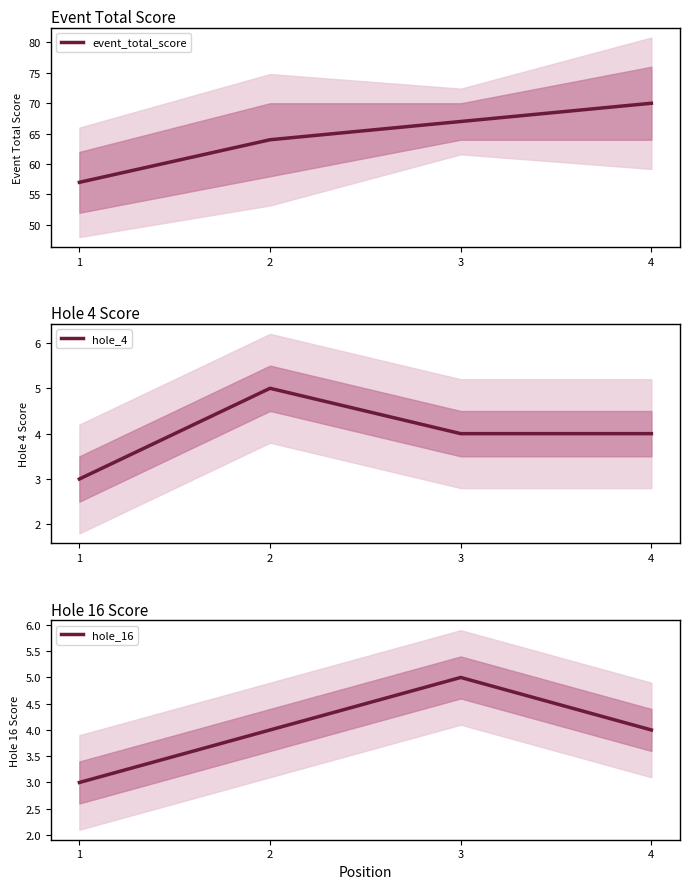

The value of hole_16 at 4 is 4. True or false?

True